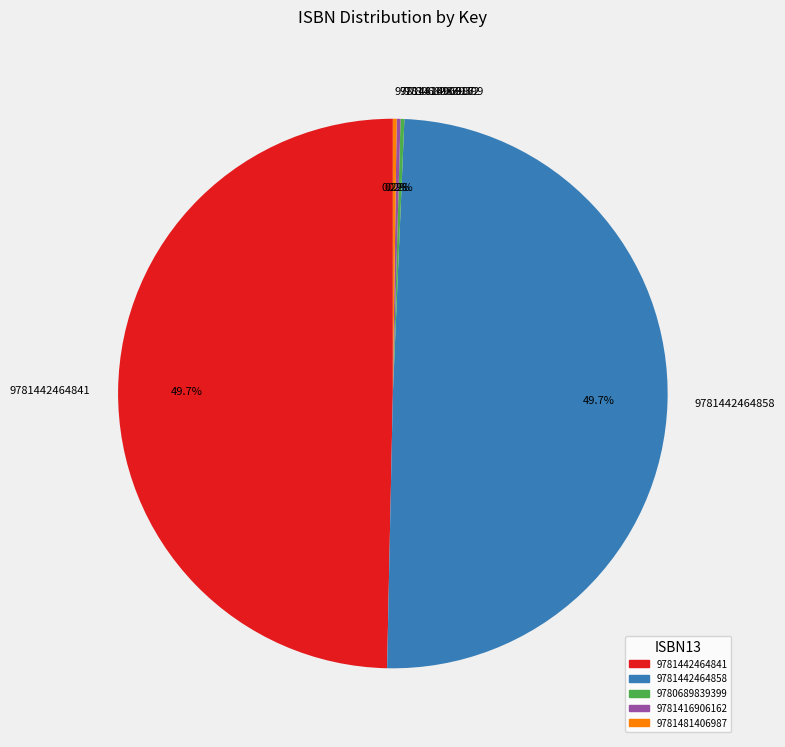

True or false: 9781442464841 accounts for 35% of the total.

False